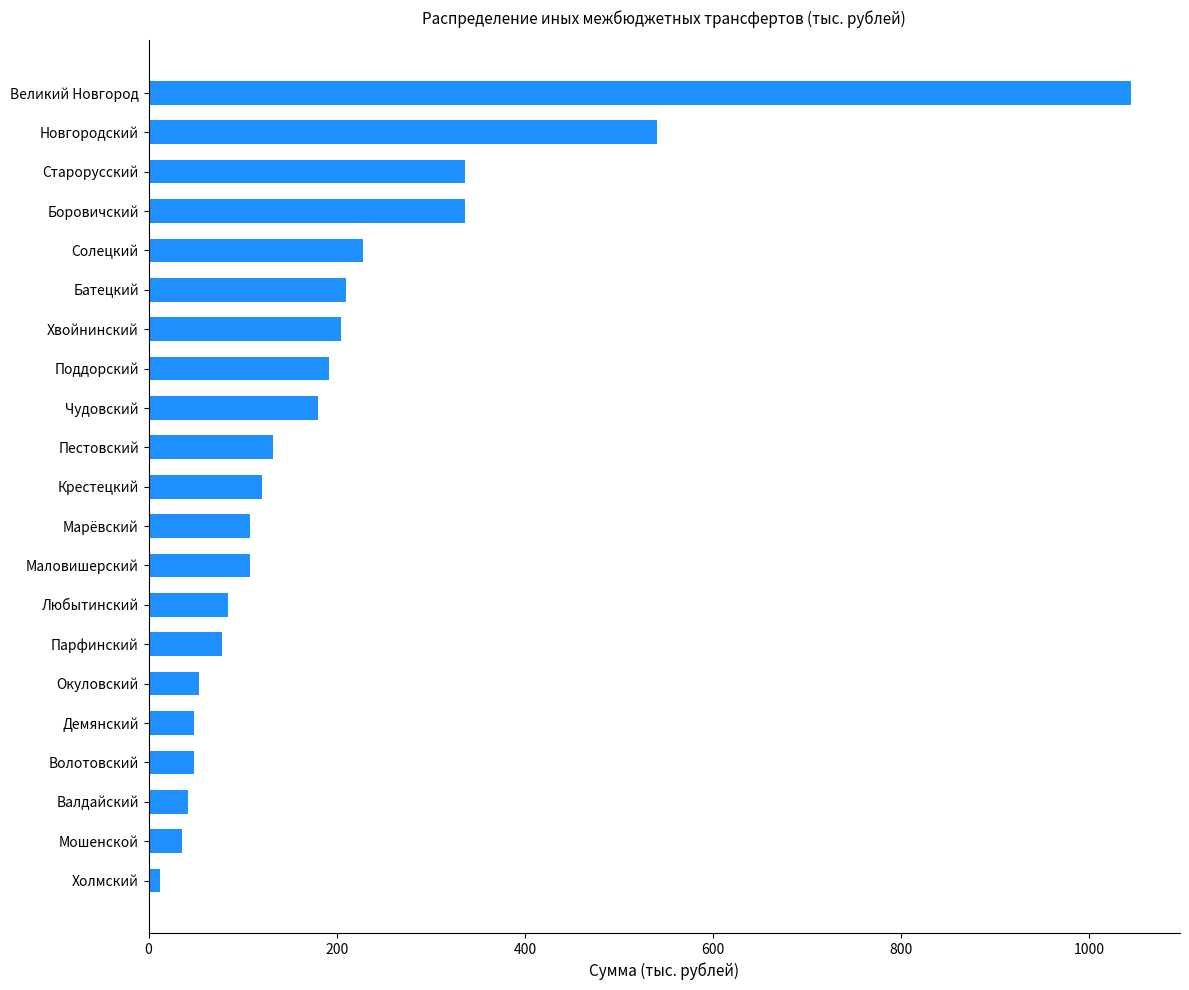

Between Старорусский and Поддорский, which is larger?

Старорусский